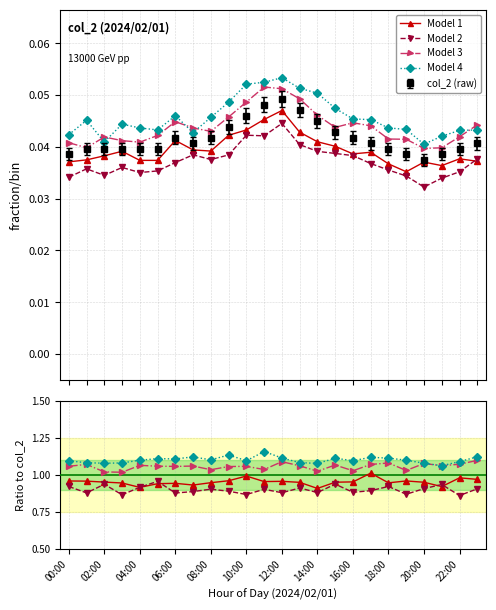

True or false: Model 4 has a value of 1.1 at 14:00.

True